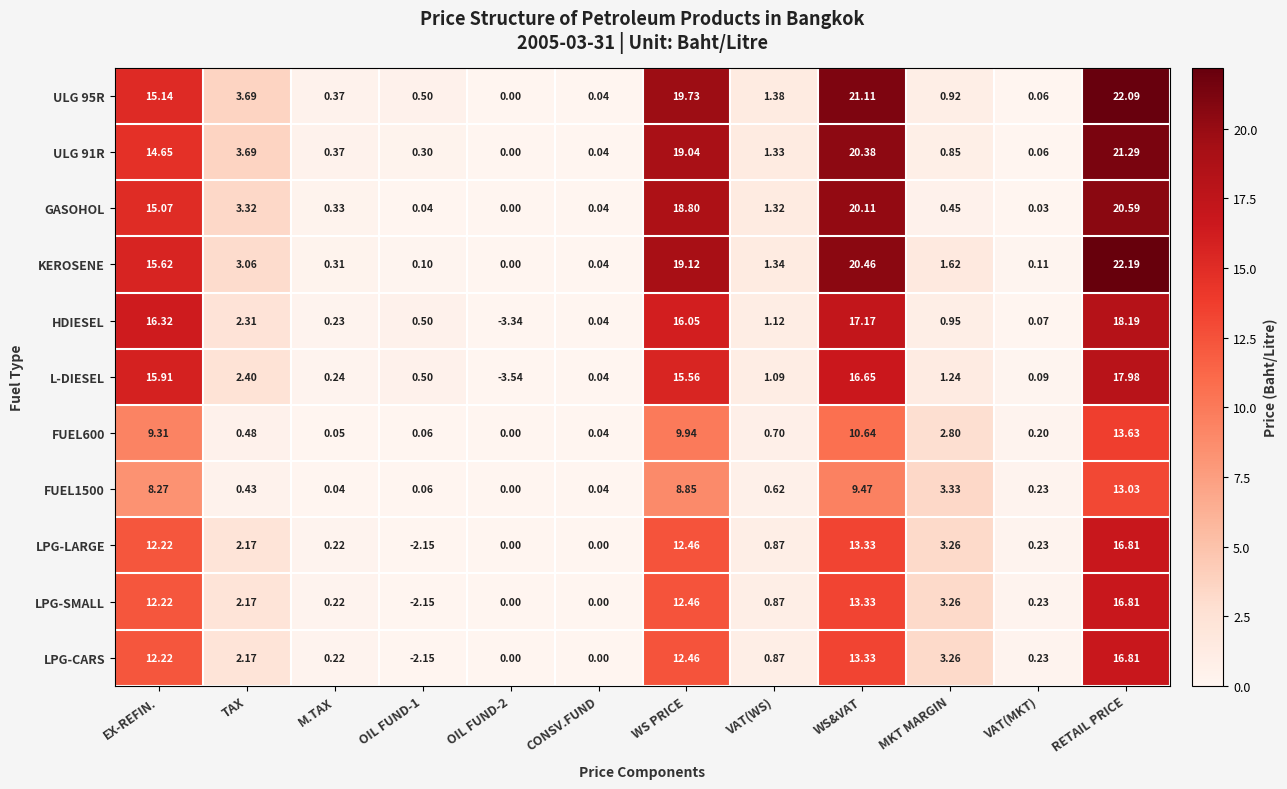

At which label does FUEL1500 reach its peak?

RETAIL PRICE